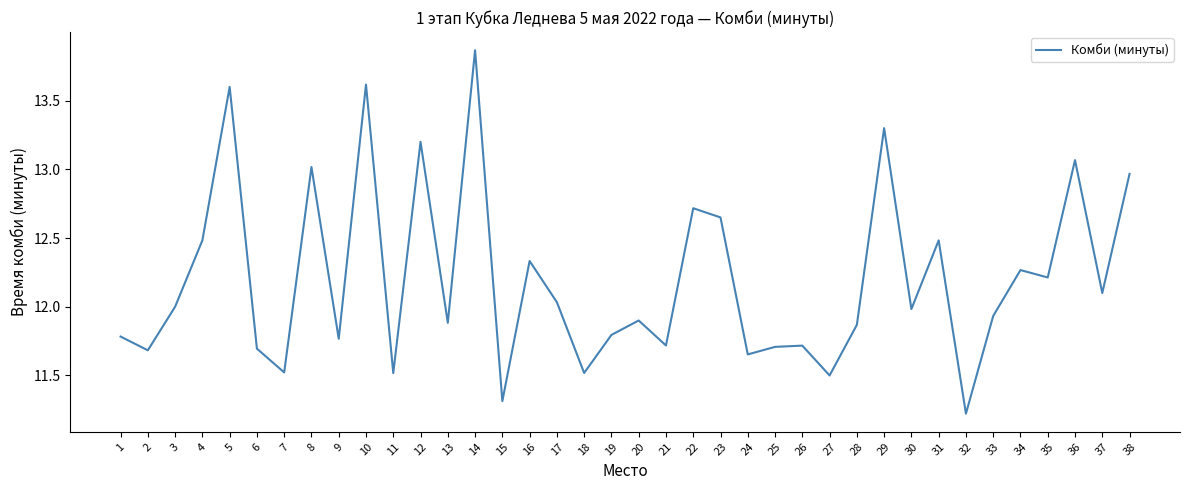

Is it true that the value at 13 is 11.9?

True